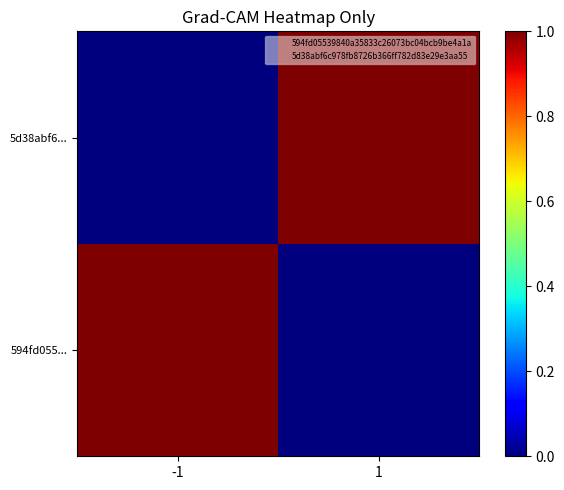

Reading right to left, transcribe all the data shown in this chart.

594fd055...: 1=0	-1=1
5d38abf6...: 1=1	-1=0